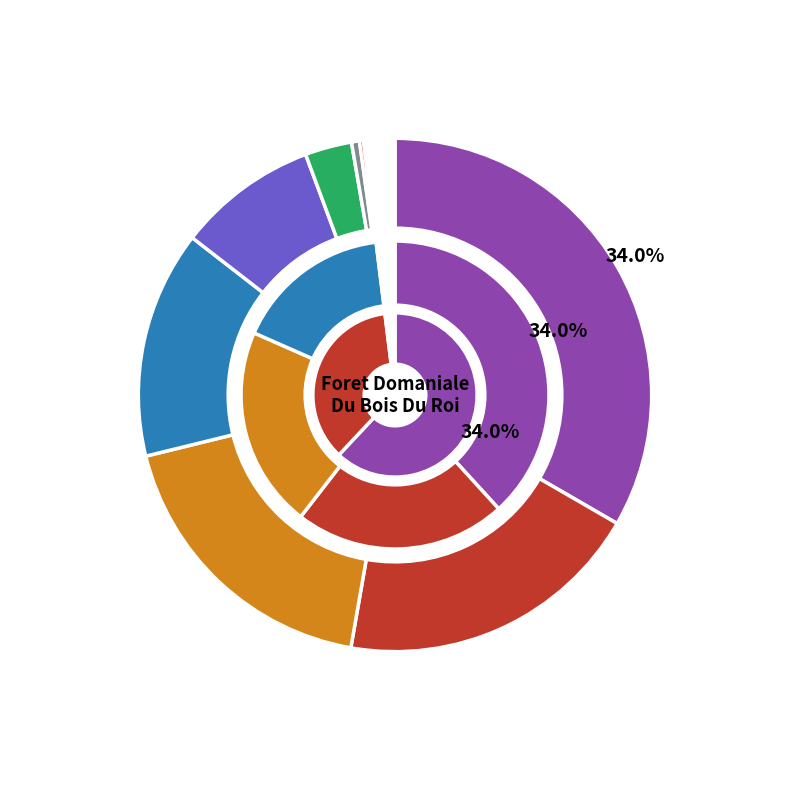

What is the change in value from FRENE to ERABLE?

-55.4